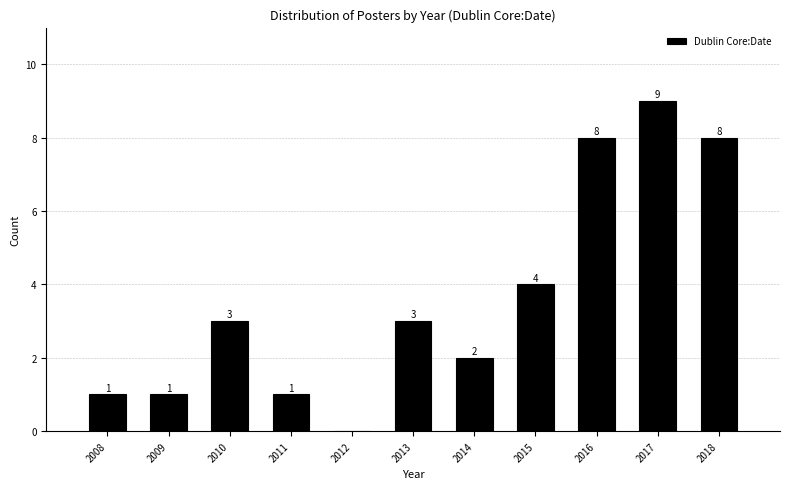

Reading left to right, transcribe all the data shown in this chart.

2008=1	2009=1	2010=3	2011=1	2012=0	2013=3	2014=2	2015=4	2016=8	2017=9	2018=8